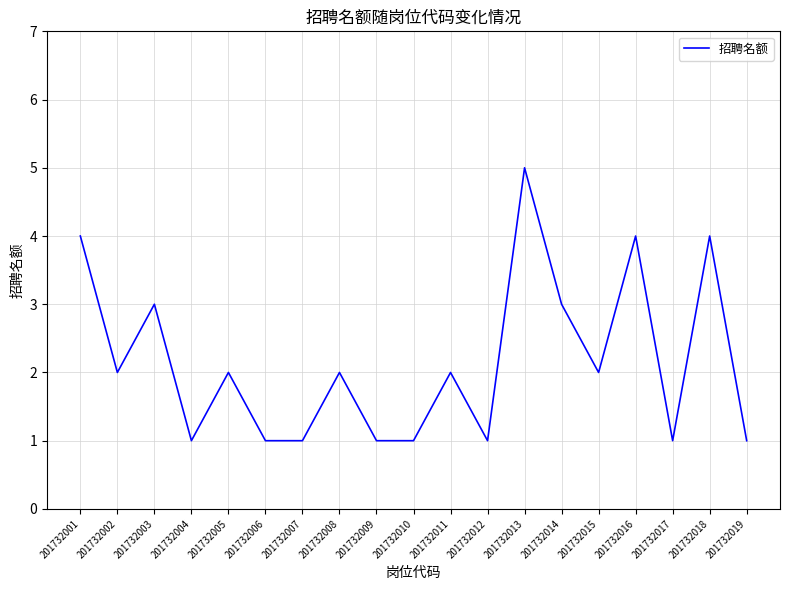

Which category has the highest value across all series?

201732013